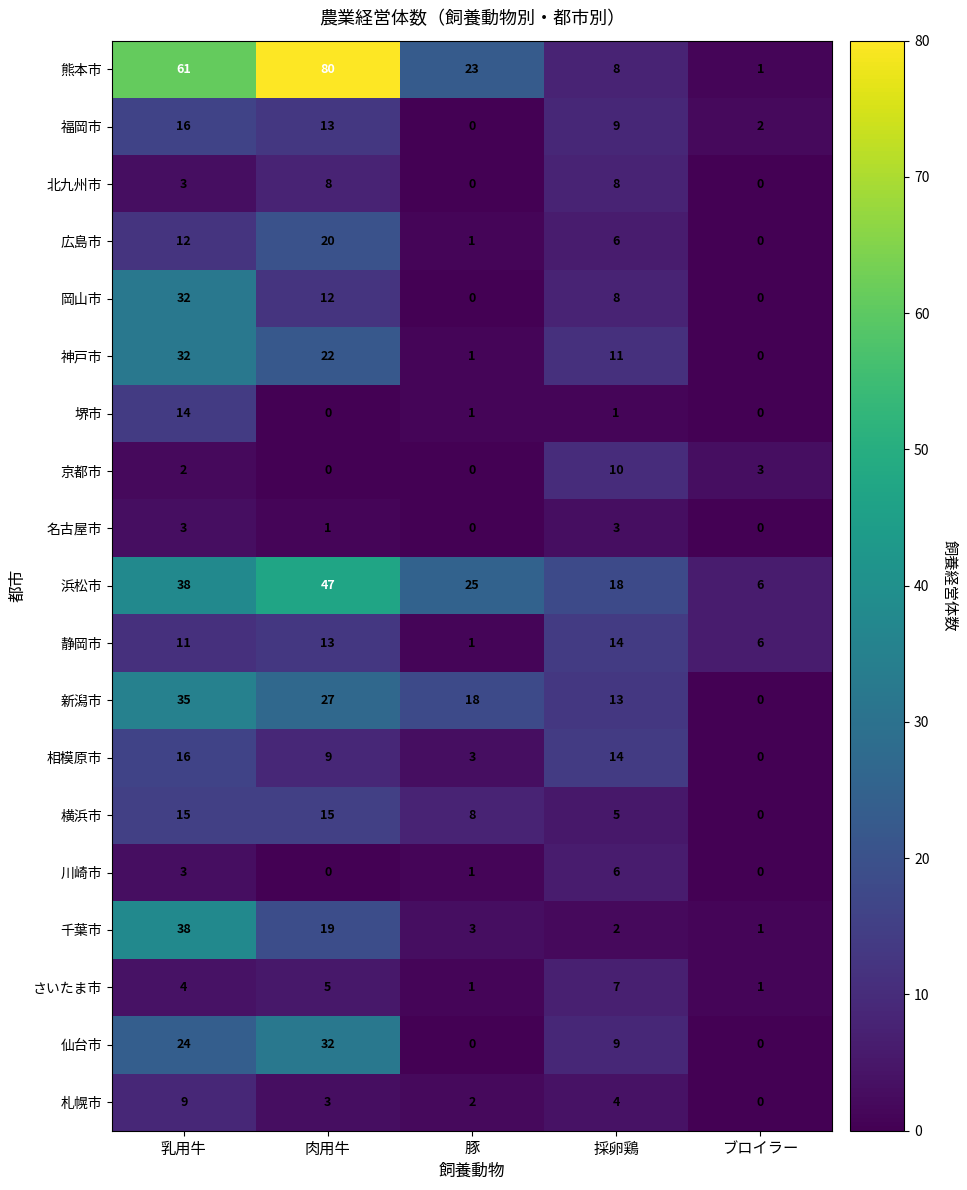

True or false: 神戸市 has a value of 2 at 豚.

False